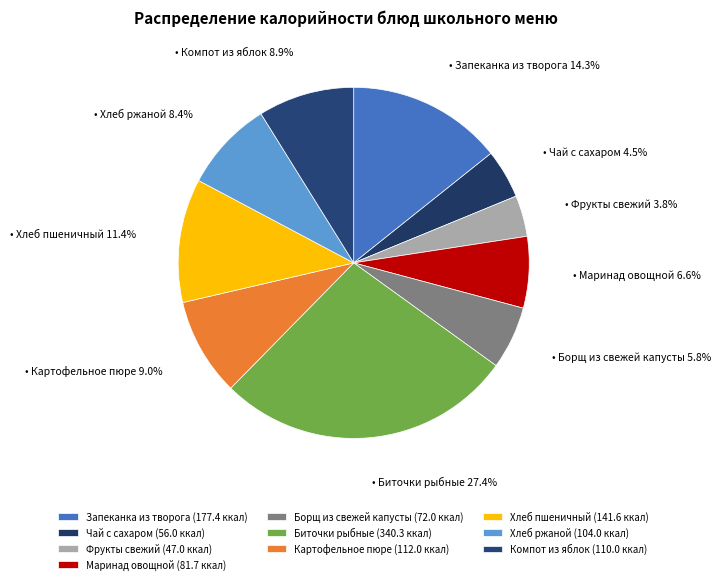

Which slice is the largest?

Биточки рыбные